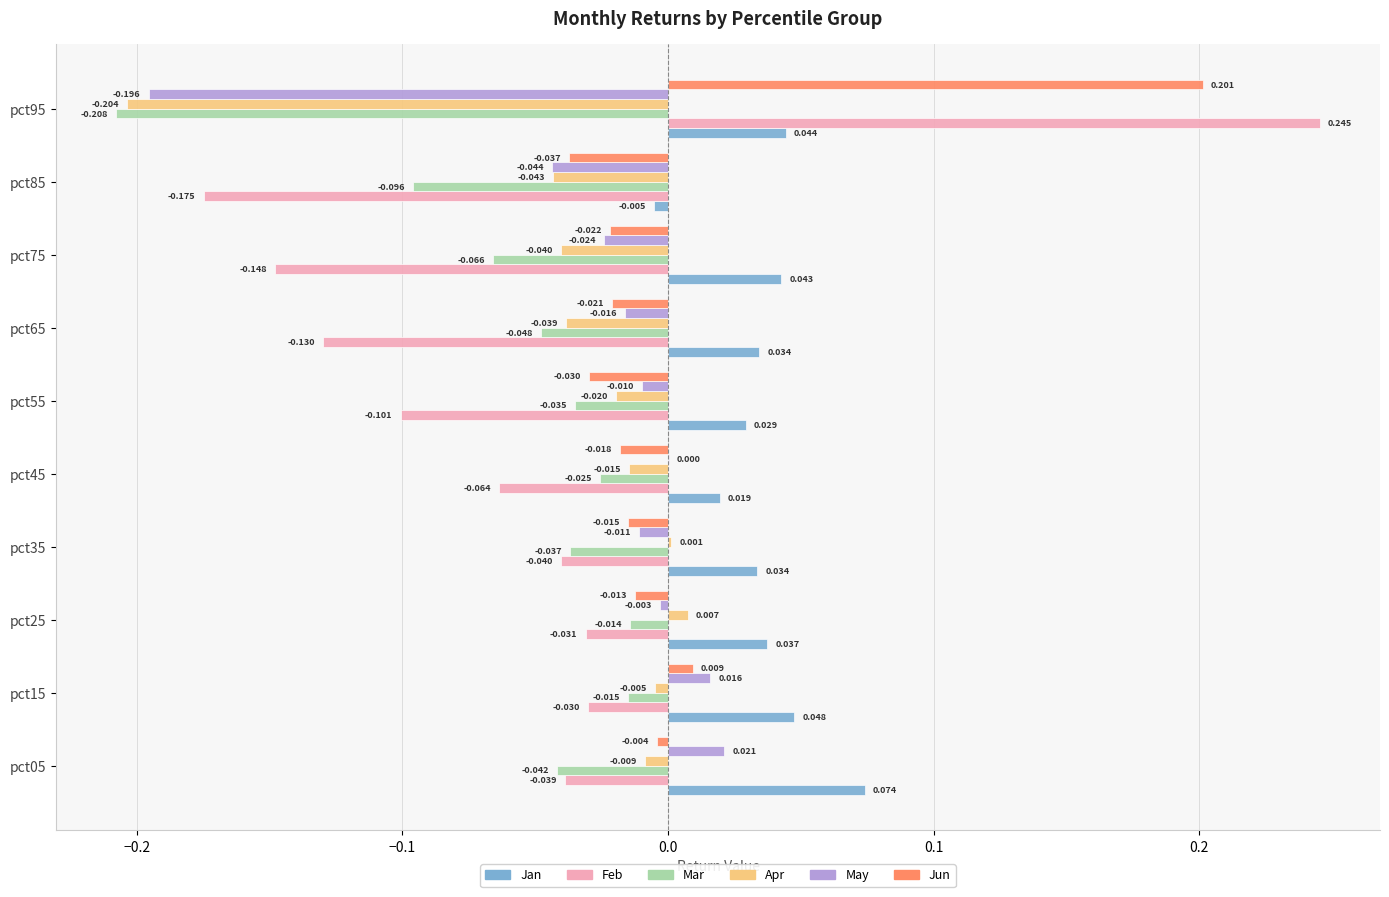

How many categories are shown in the chart?

10